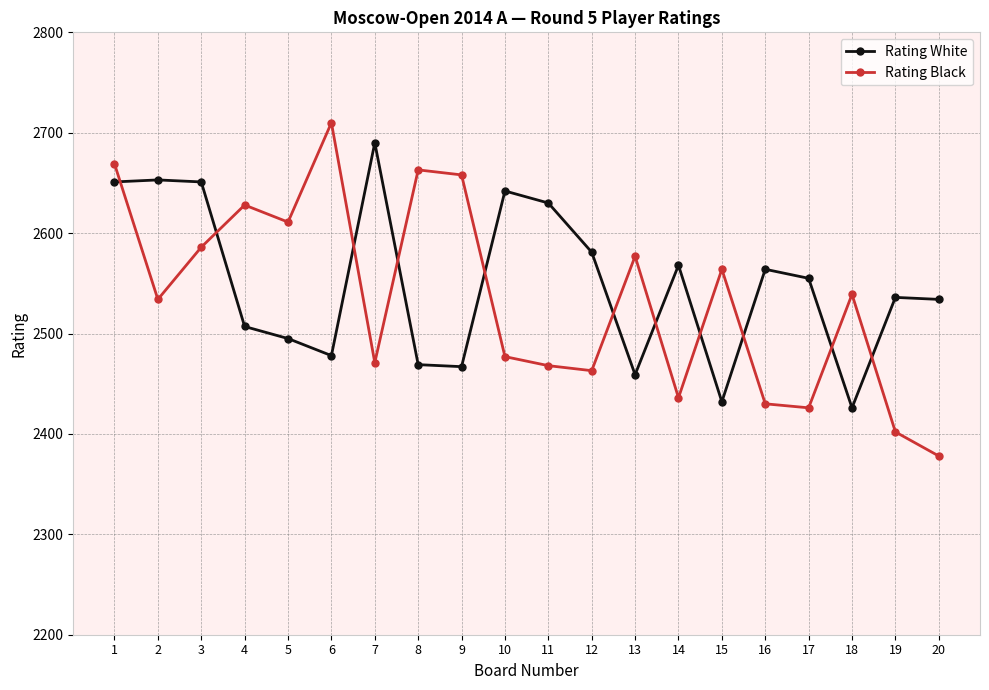

What is the spread (max minus min) of values at 20?

156